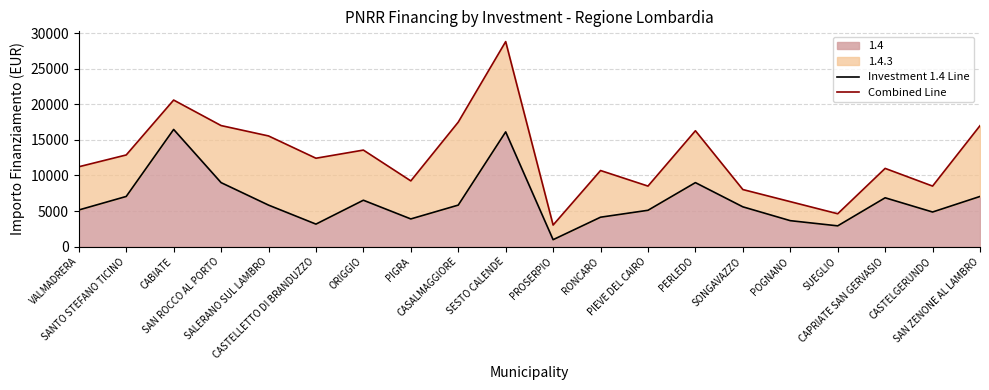

How many data points does each series have?

20